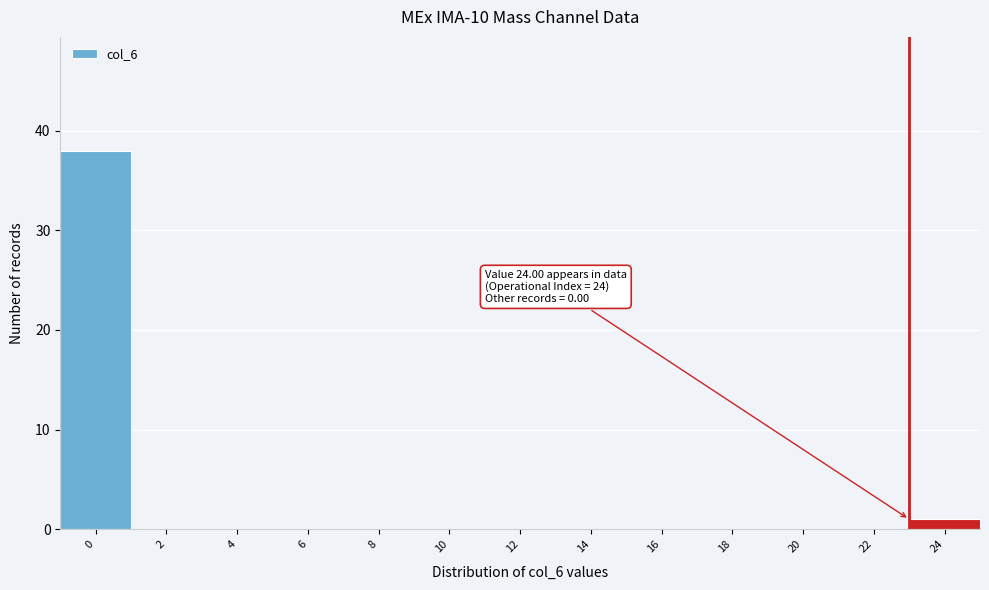

Reading left to right, extract all data points from this chart.

0=38	2=0	4=0	6=0	8=0	10=0	12=0	14=0	16=0	18=0	20=0	22=0	24=1